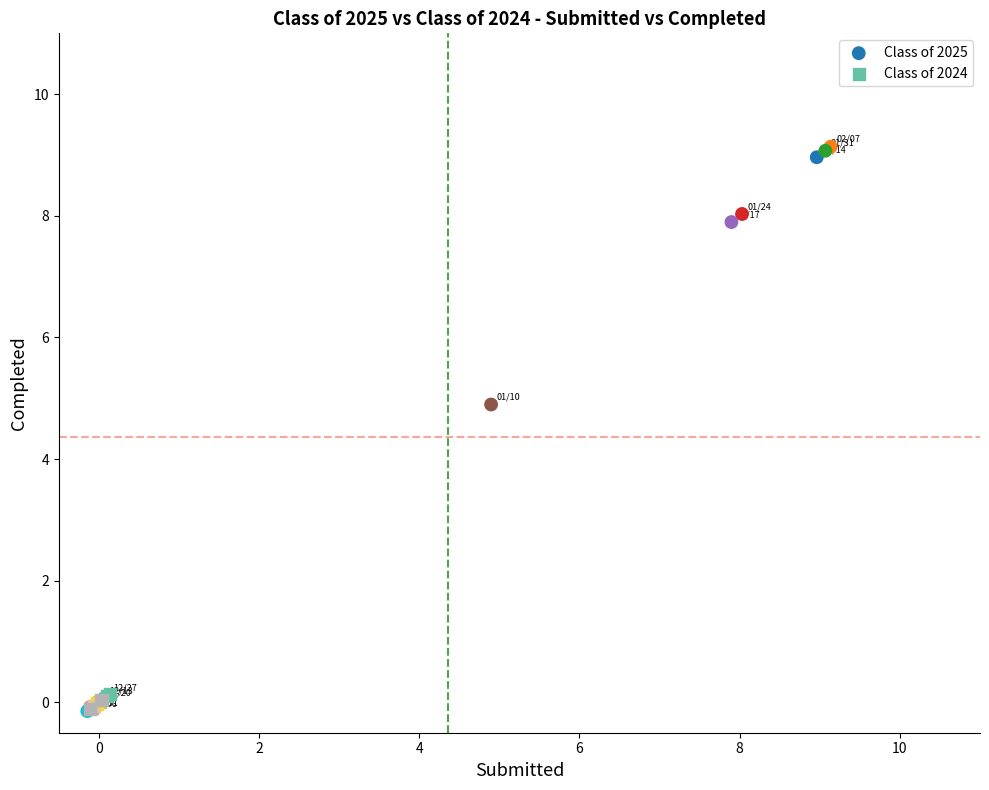

Which series has the largest Y range (max minus min)?

Class of 2025